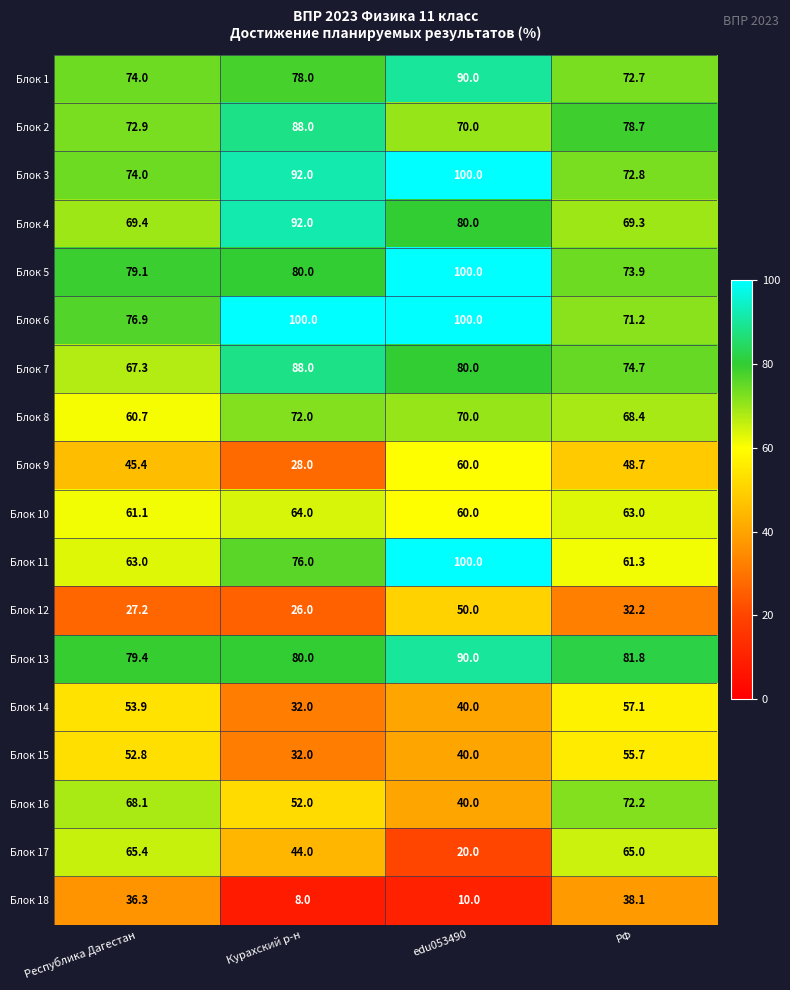

How many categories are shown in the chart?

4